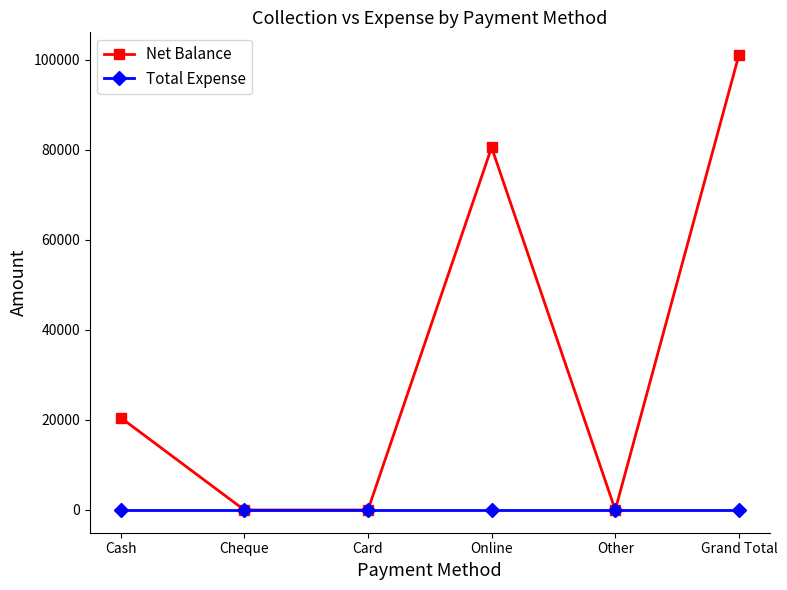

How many lines are shown in the chart?

2